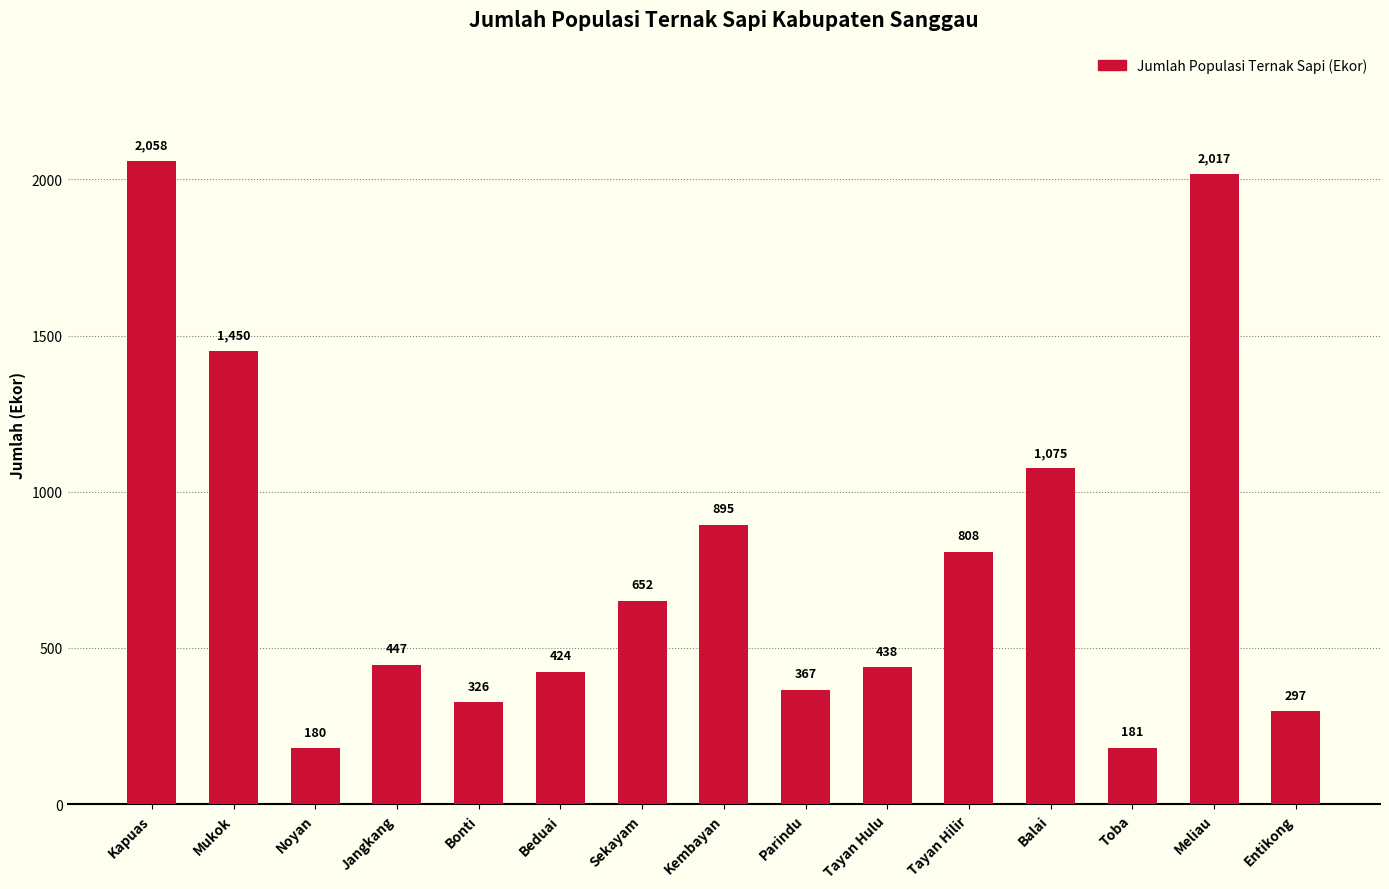

How many distinct data groups are displayed?

1